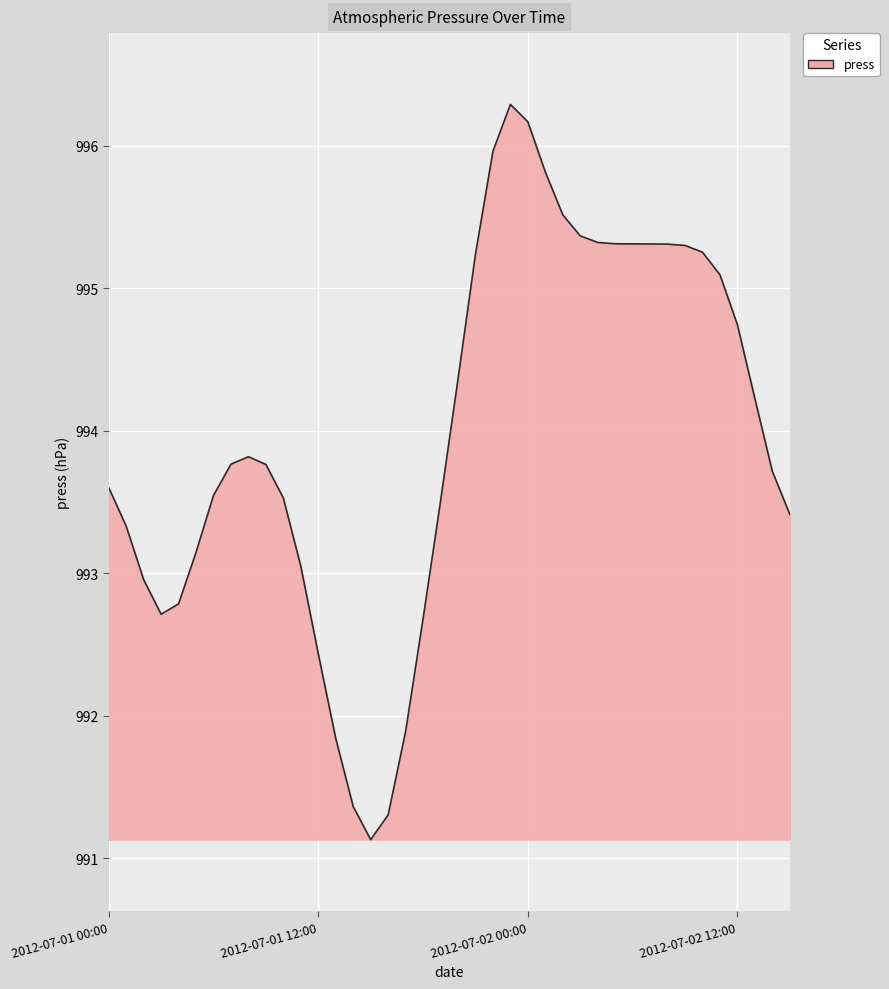

What is the greatest value displayed?

996.3